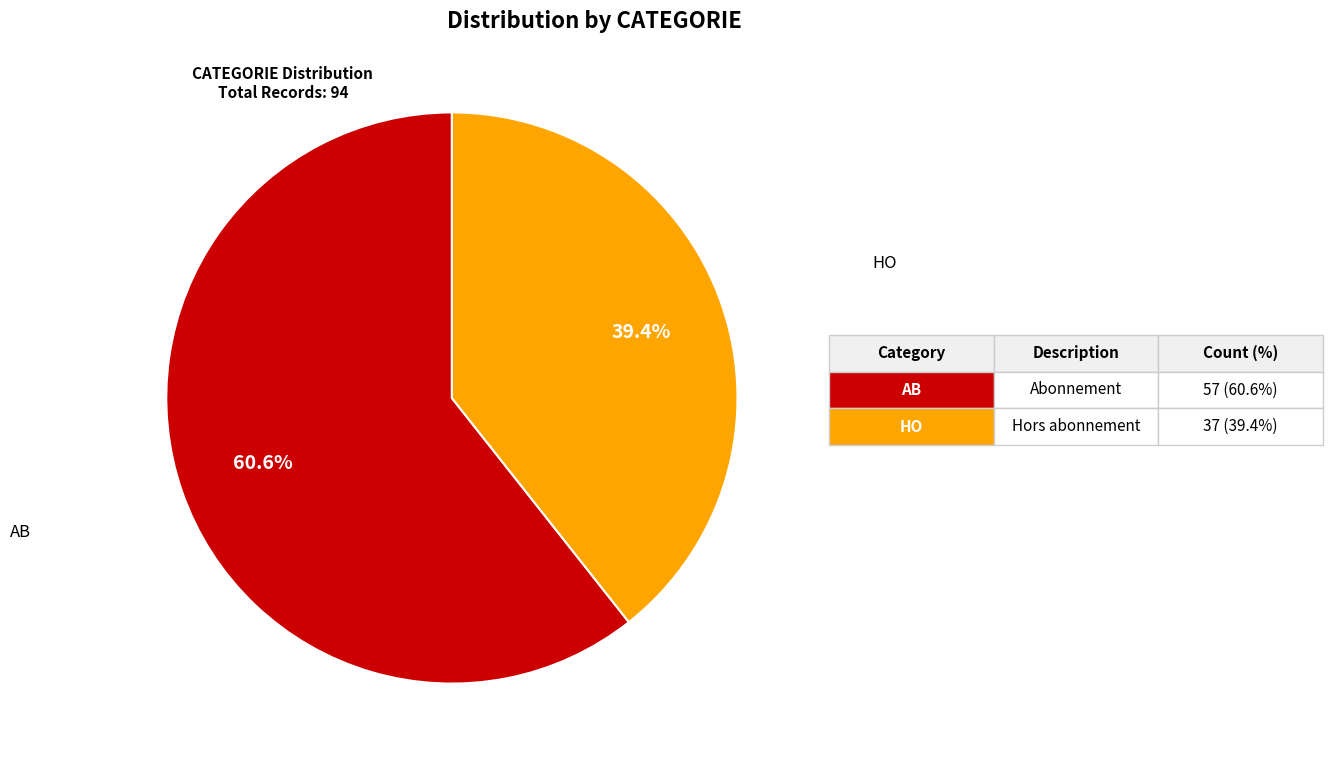

Is there a majority slice in this chart?

Yes